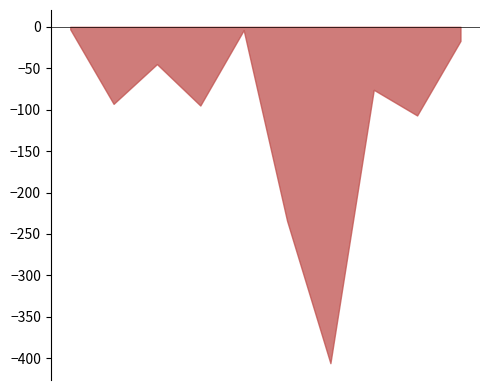

The Vagos series shows -1 at CJ-02. True or false?

False